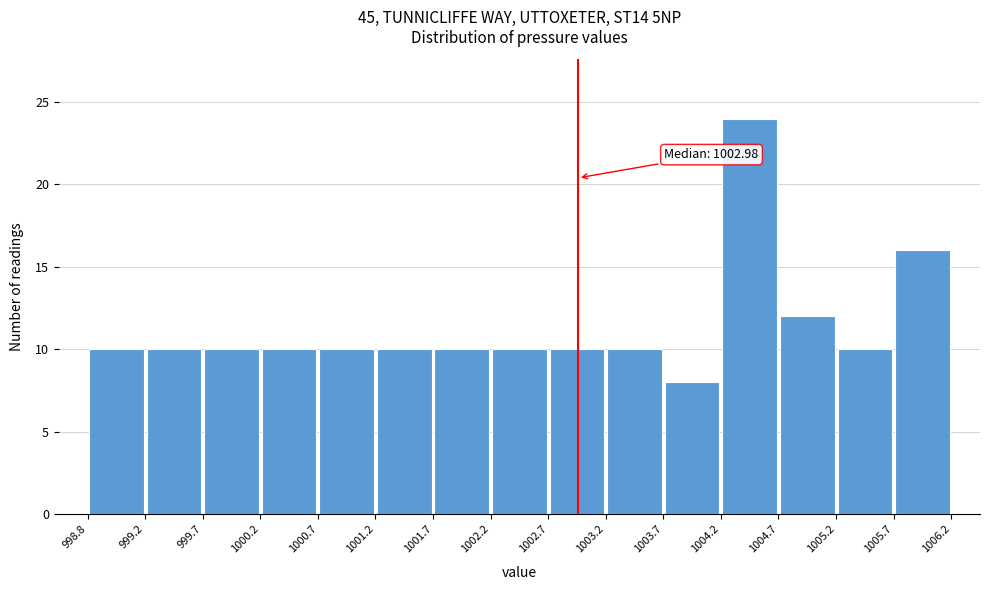

Which range on the x-axis has the tallest bar?

1004.2 to 1004.7